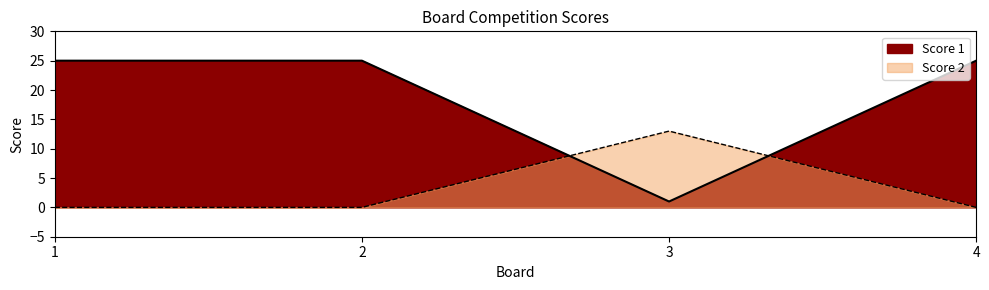

Rank the categories by Score 1 value from lowest to highest.

3, 1, 2, 4